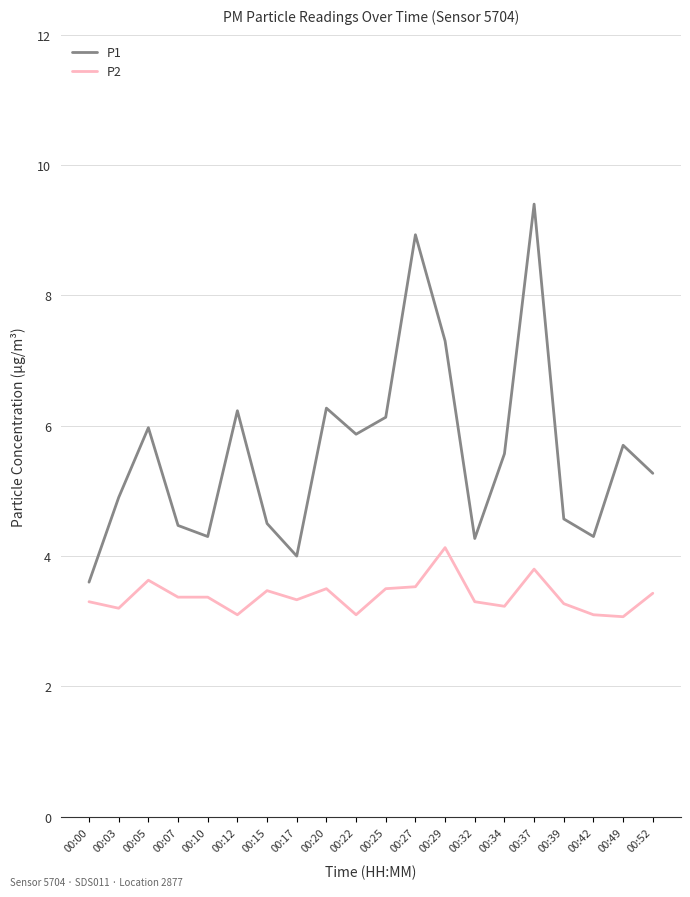

At 00:52, list the series in order from largest to smallest.

P1, P2